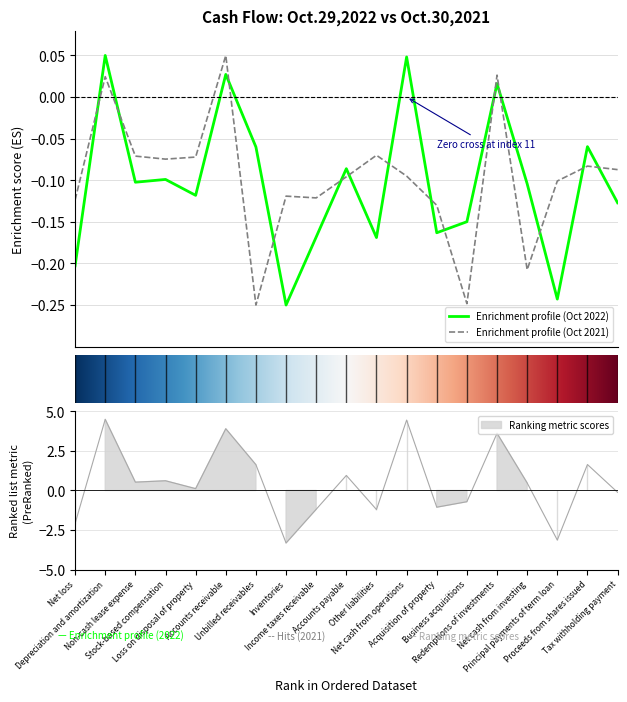

How many times do Enrichment profile (Oct 2022) and Enrichment profile (Oct 2021) cross each other?

14